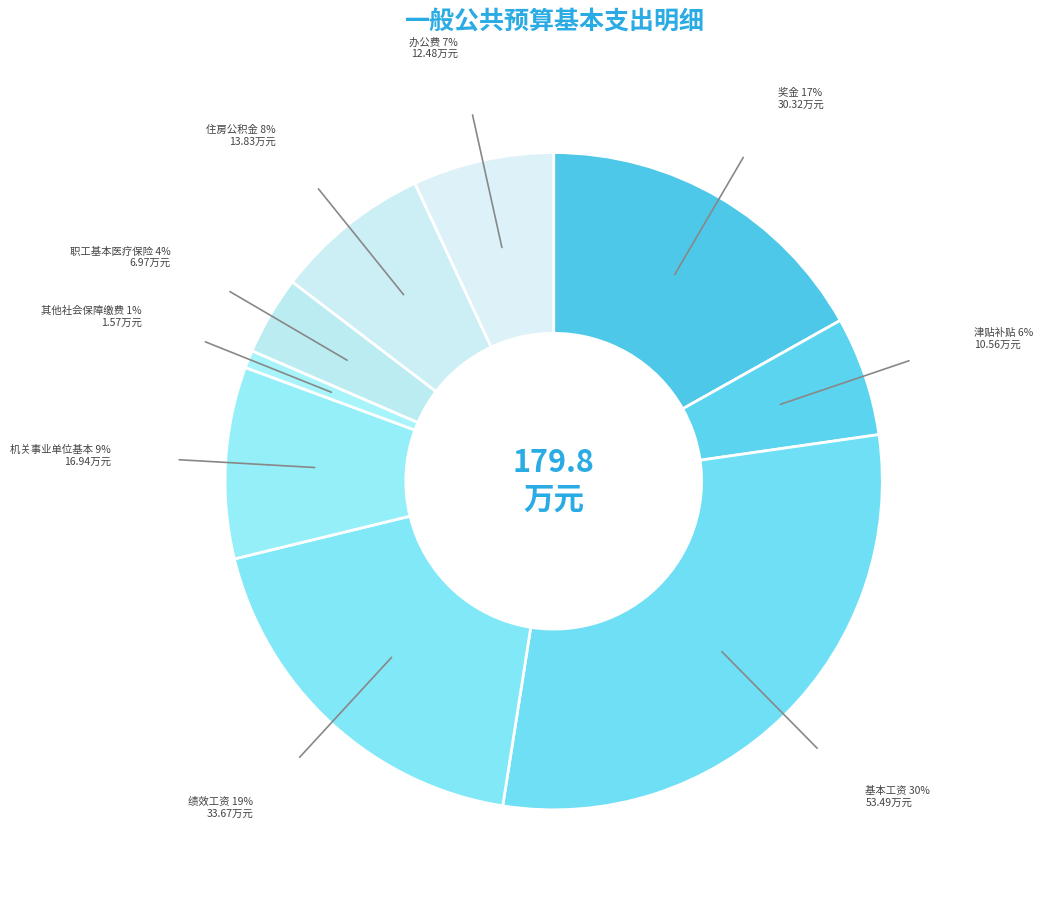

What is the smallest slice in the pie chart?

其他社会保障缴费